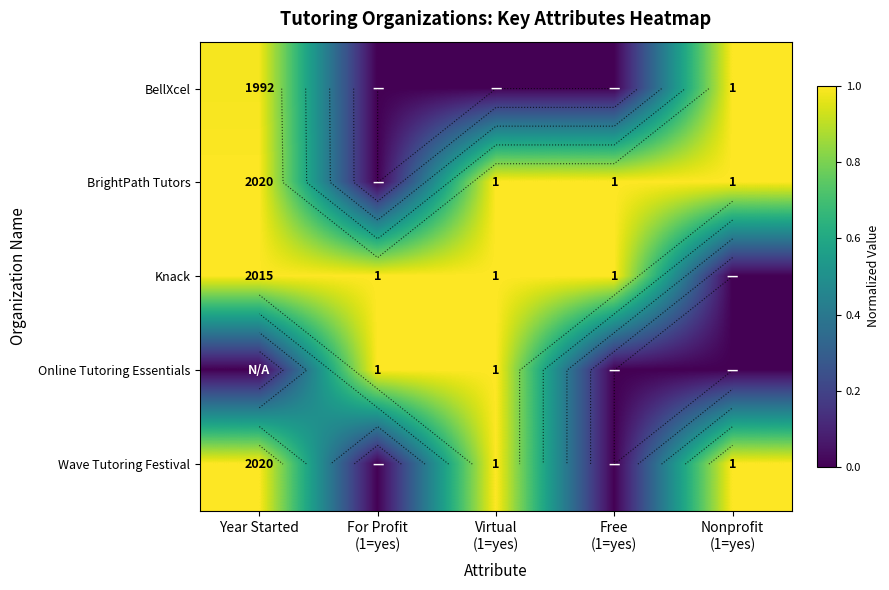

How many values in the Wave Tutoring Festival series are below 1?

2